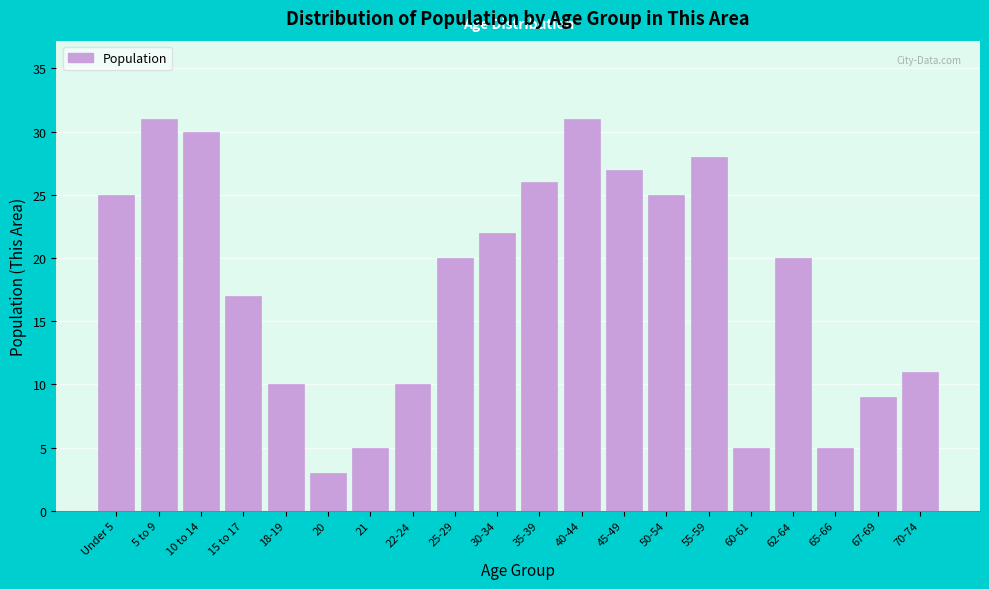

Reading left to right, extract all data points from this chart.

25	31	30	17	10	3	5	10	20	22	26	31	27	25	28	5	20	5	9	11